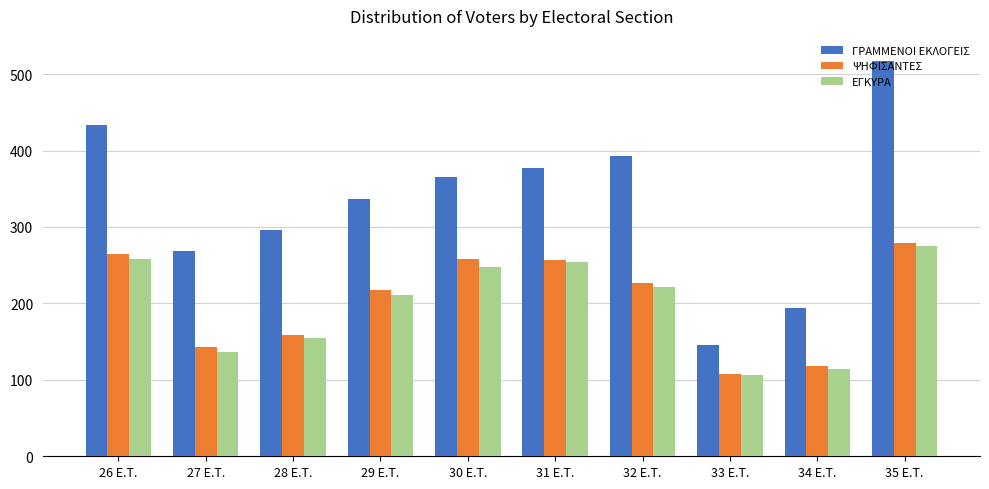

Where is ΕΓΚΥΡΑ nearest to the value 190?

29 E.T.